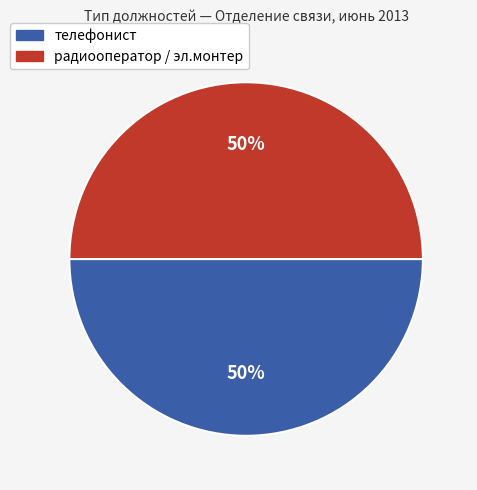

To the nearest percent, what is the average slice percentage?

50%